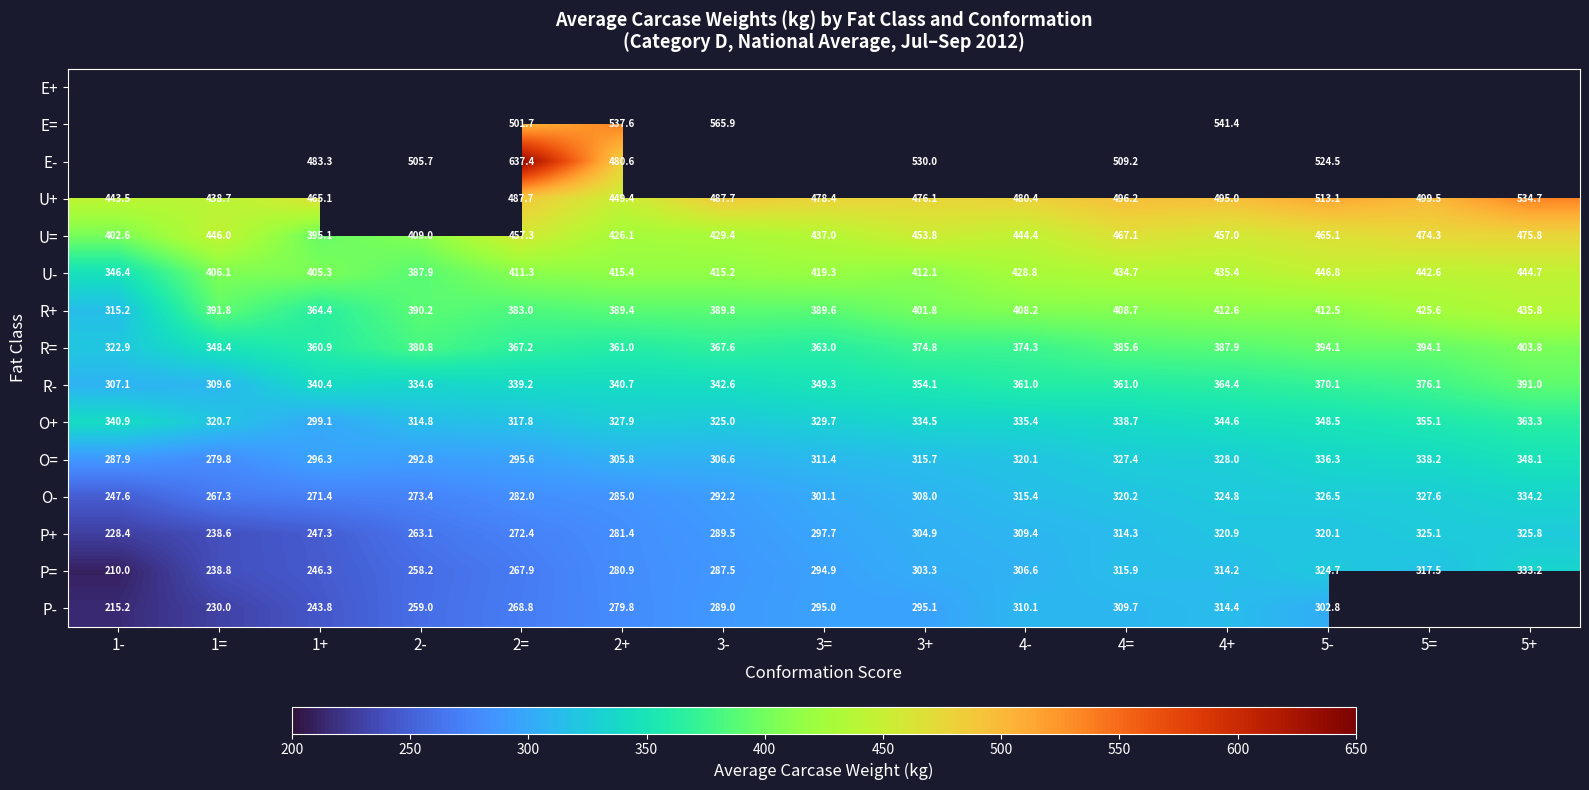

List the labels in order of O= value, largest first.

5+, 5=, 5-, 4+, 4=, 4-, 3+, 3=, 3-, 2+, 1+, 2=, 2-, 1-, 1=